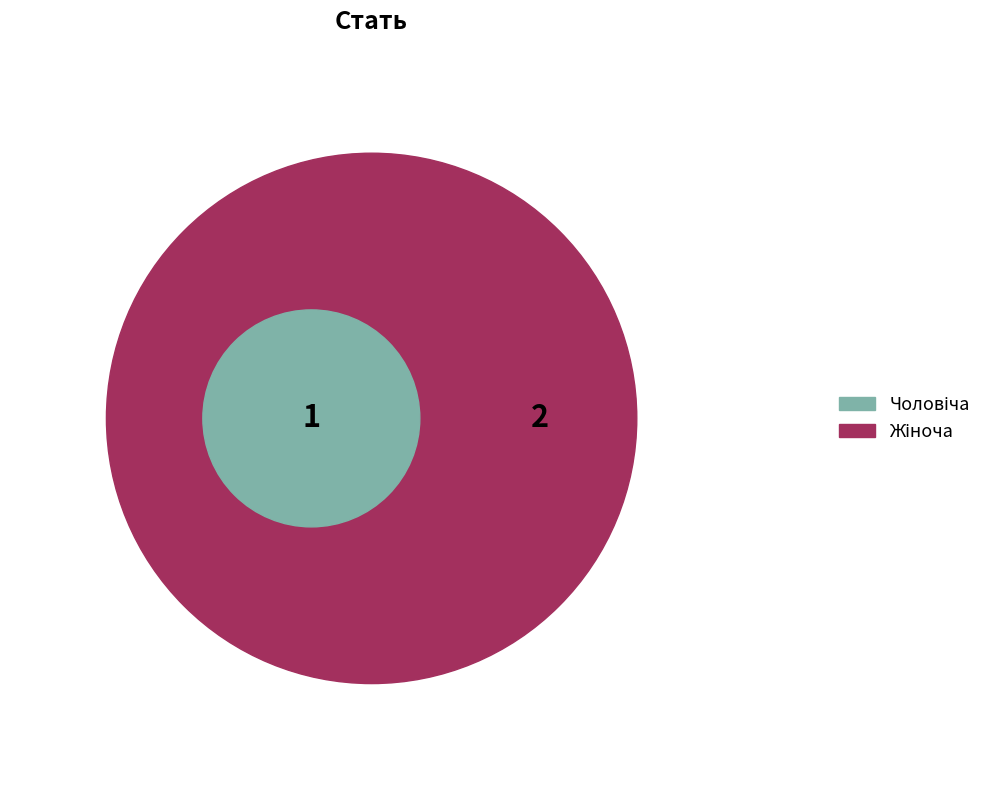

To the nearest percent, what is the difference between the largest and smallest slice percentages?

33%